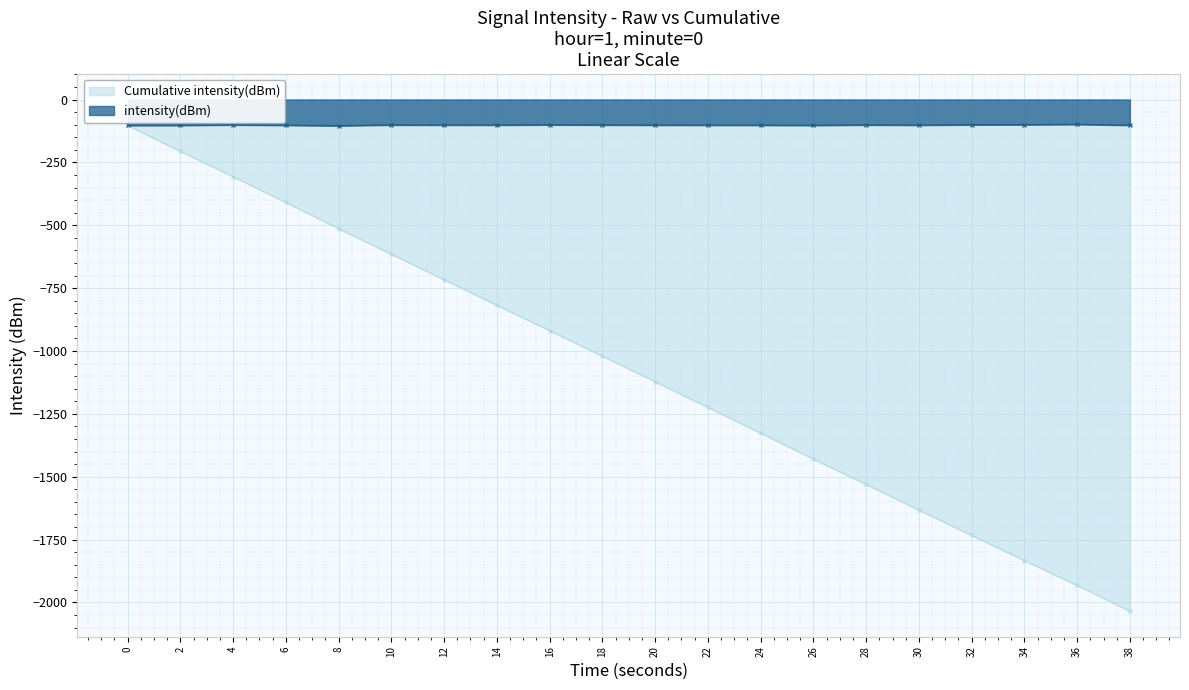

What is the value of the 1st point from the left?

-103.1